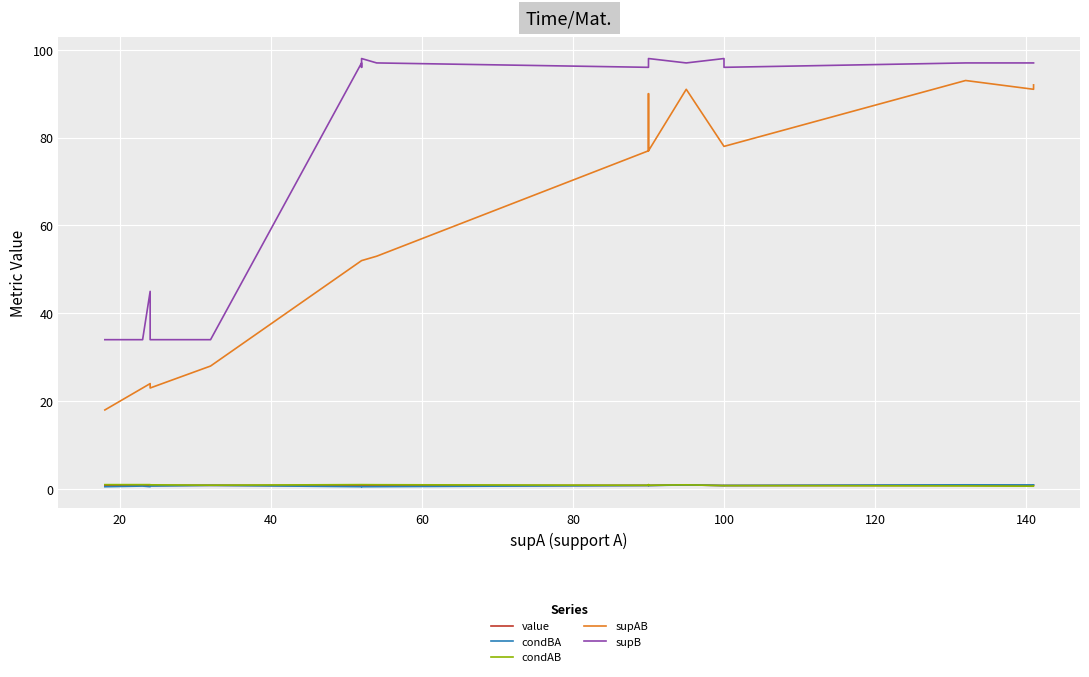

What is the greatest value displayed?

98.0